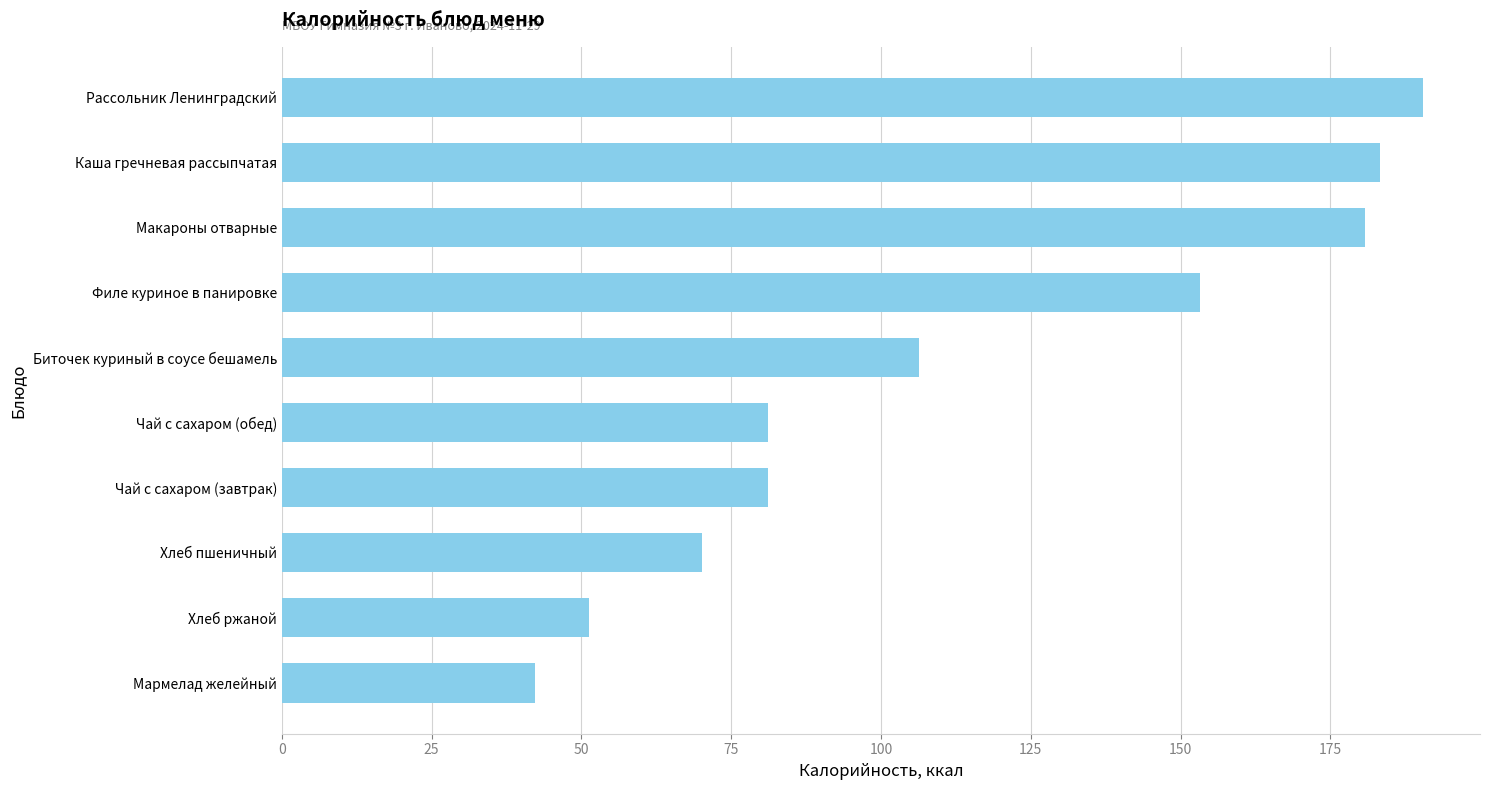

What is the sum of the values at Биточек куриный в соусе бешамель and Каша гречневая рассыпчатая?

289.6